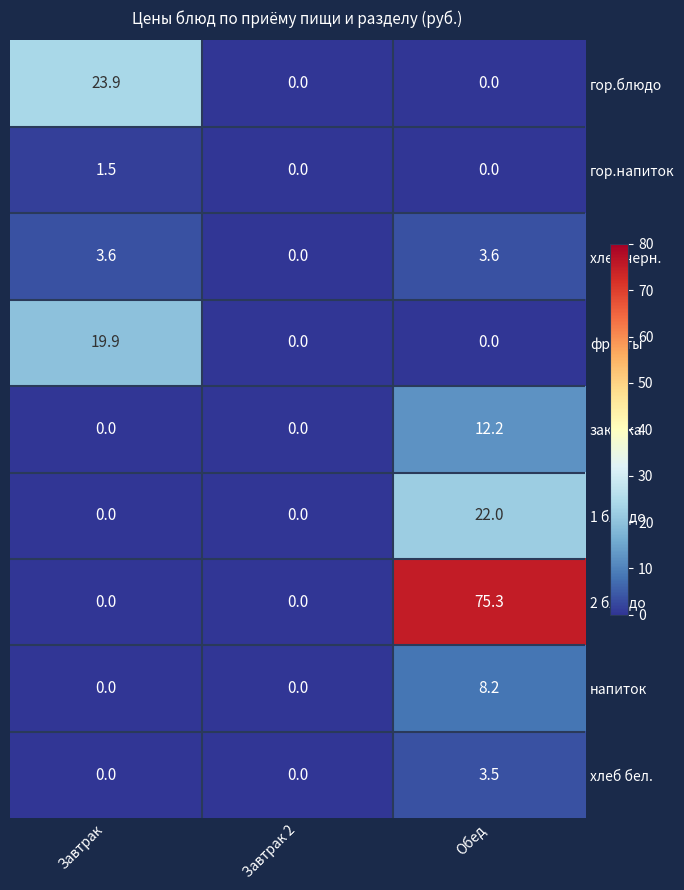

Reading left to right, what are all the values shown in this chart?

гор.блюдо: 23.9	0.0	0.0
гор.напиток: 1.5	0.0	0.0
хлеб черн.: 3.6	0.0	3.6
фрукты: 19.9	0.0	0.0
закуска: 0.0	0.0	12.2
1 блюдо: 0.0	0.0	22.0
2 блюдо: 0.0	0.0	75.3
напиток: 0.0	0.0	8.2
хлеб бел.: 0.0	0.0	3.5